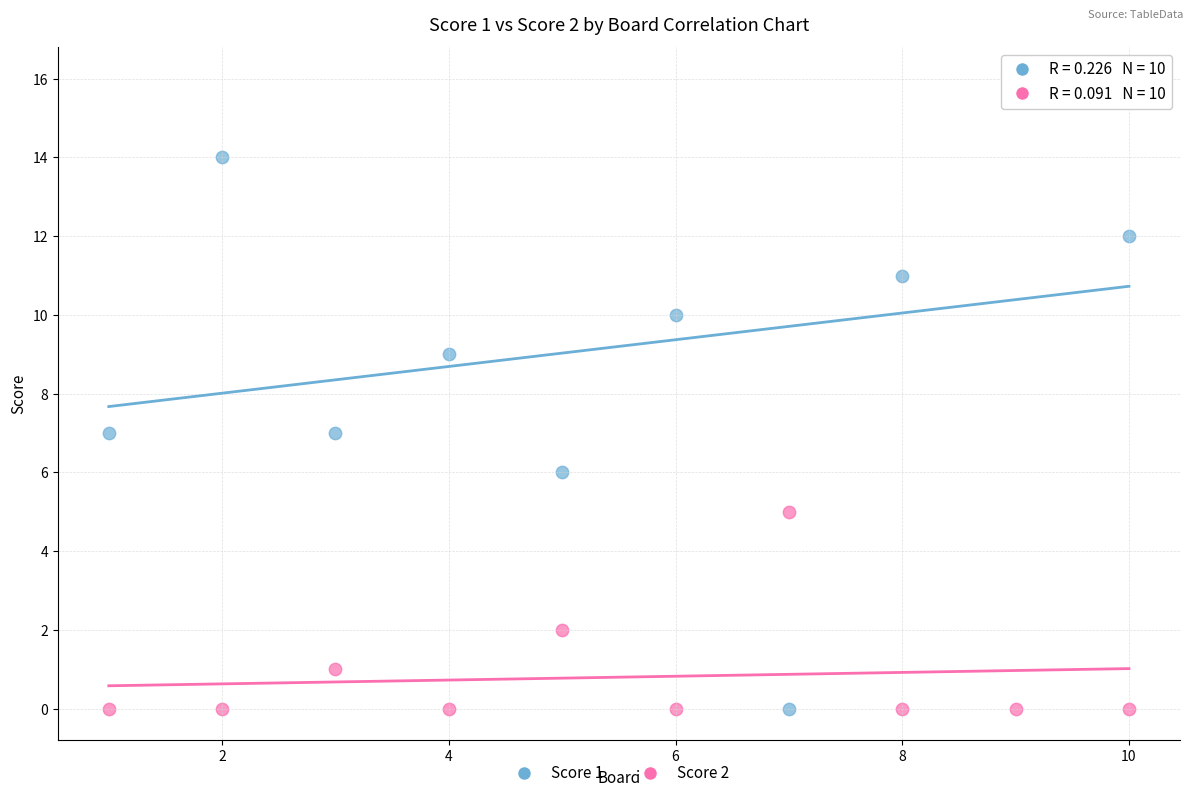

Which series reaches the maximum Y coordinate?

Score 1